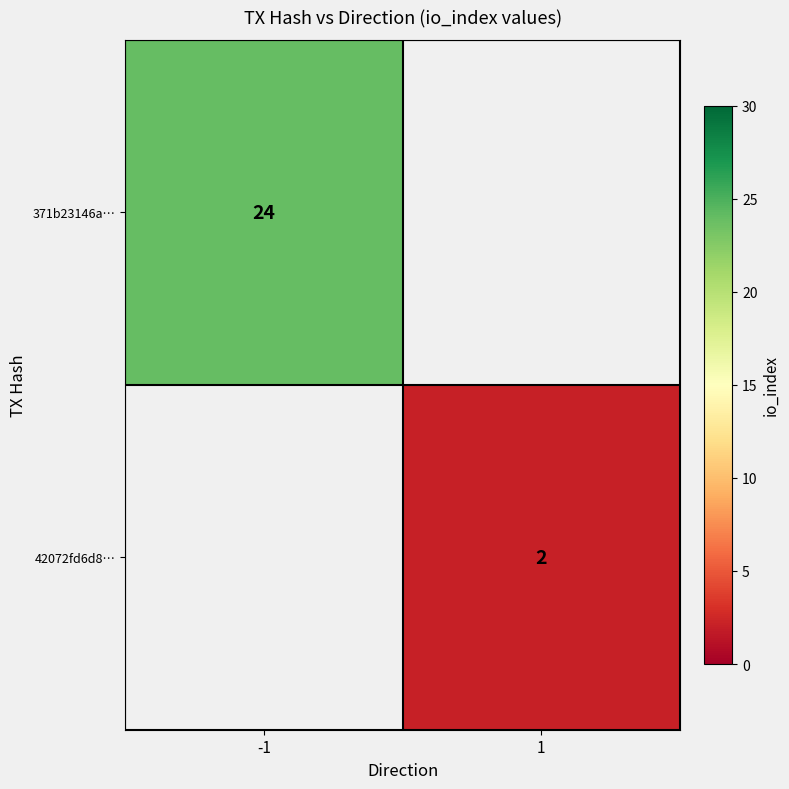

True or false: 371b23146a… has a value of 13 at -1.

False